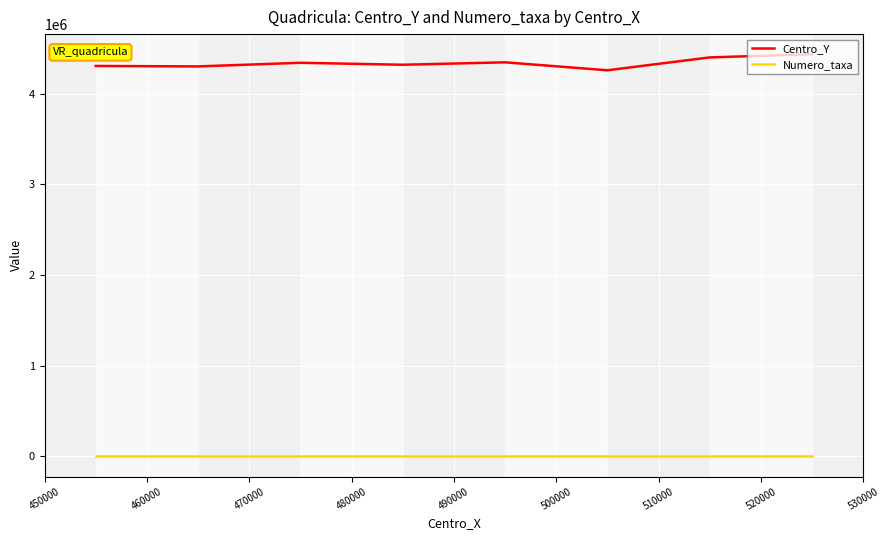

True or false: Numero_taxa and Centro_Y intersect in this chart.

False